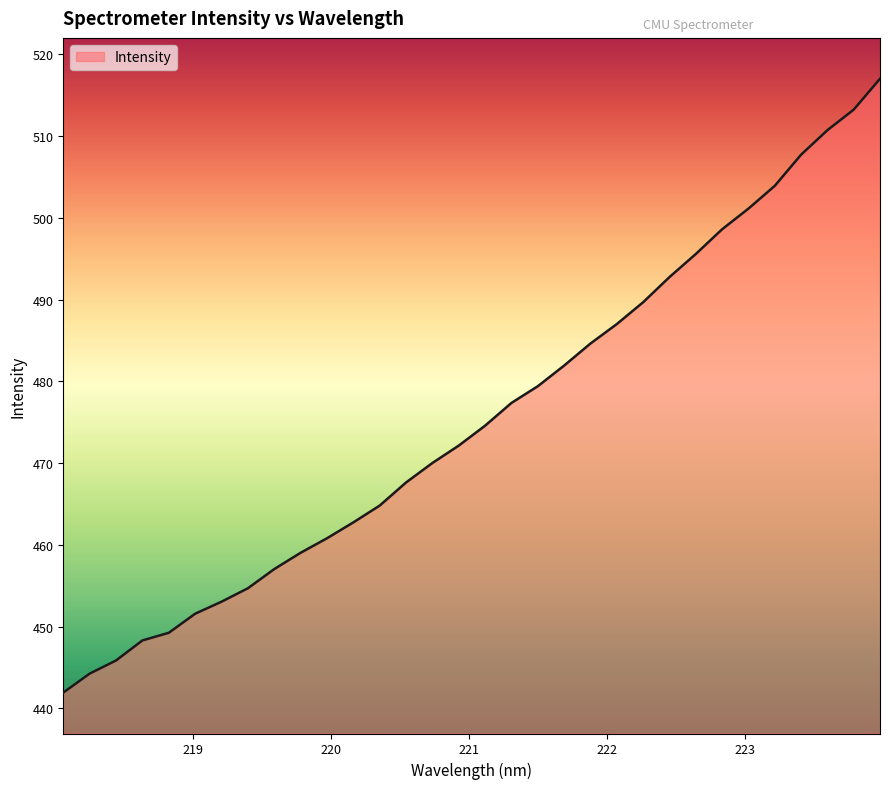

What is the maximum value shown in the chart?

517.0